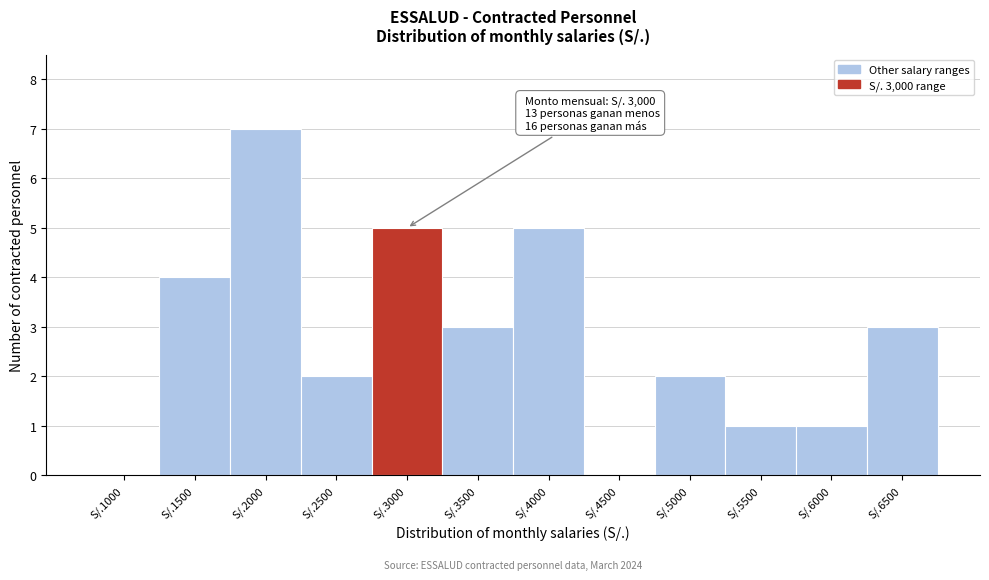

Reading left to right, what are all the values shown in this chart?

S/.1000=0	S/.1500=4	S/.2000=7	S/.2500=2	S/.3000=5	S/.3500=3	S/.4000=5	S/.4500=0	S/.5000=2	S/.5500=1	S/.6000=1	S/.6500=3